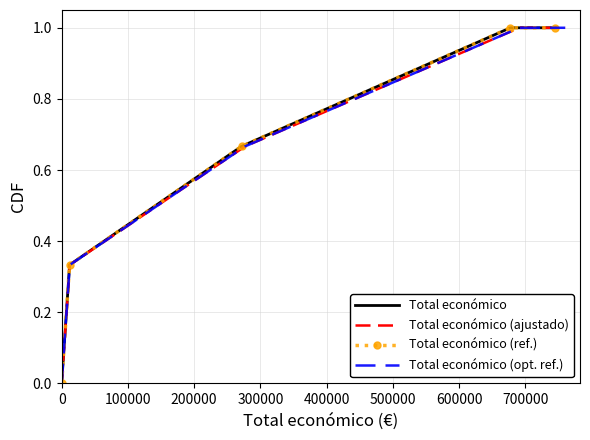

Does the chart have visible grid lines?

Yes